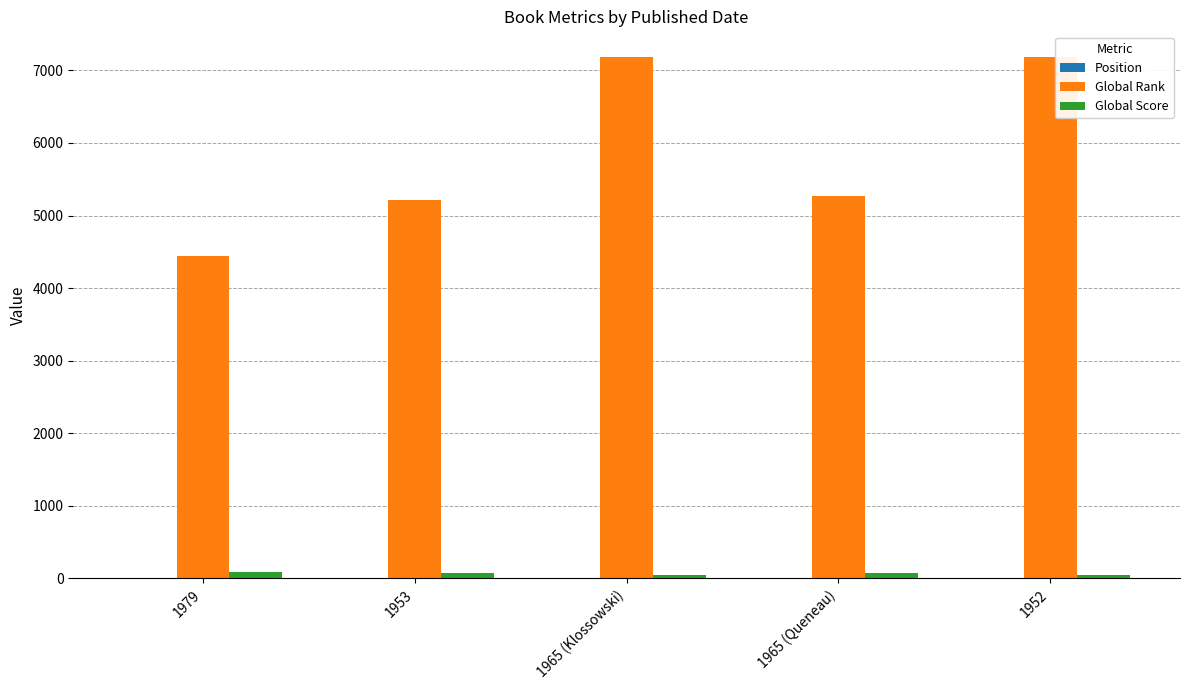

Which series has the largest total across all categories?

Global Rank